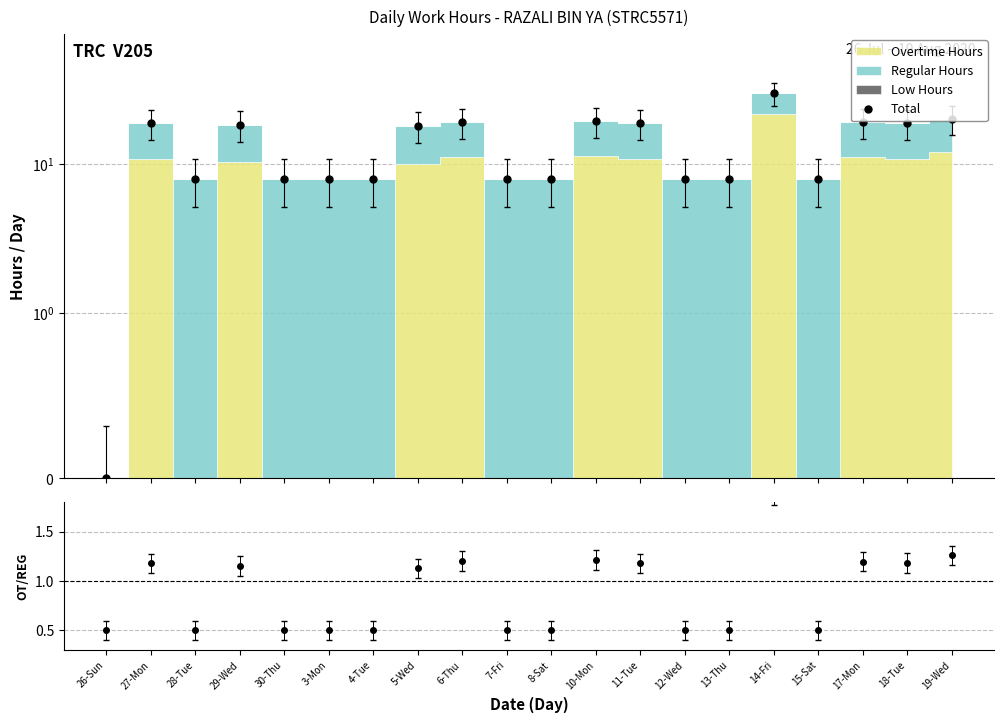

Rank the series by their average value, from lowest to highest.

OT ratio, Total